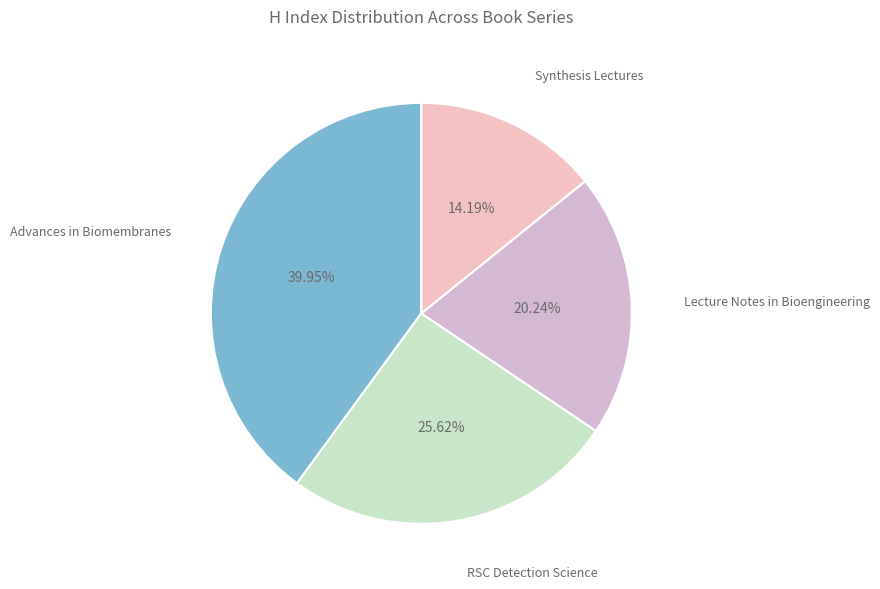

To the nearest percent, what percentage of the pie is Lecture Notes in Bioengineering?

20%